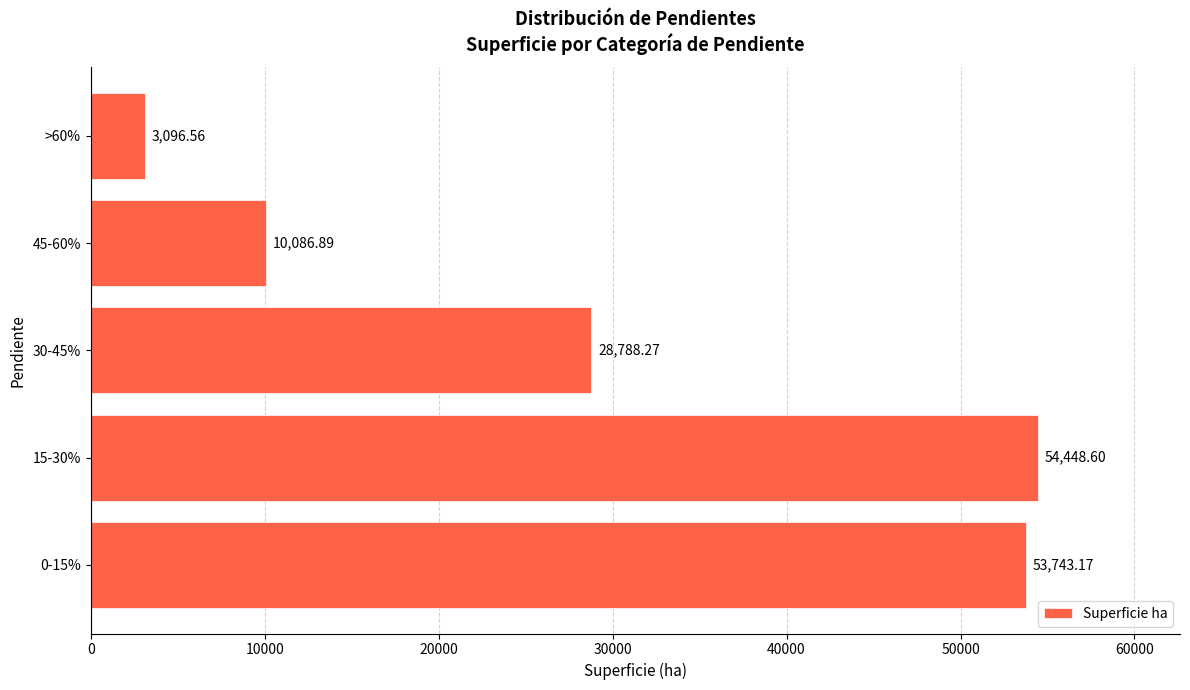

List the labels in order of value, smallest first.

>60%, 45-60%, 30-45%, 0-15%, 15-30%